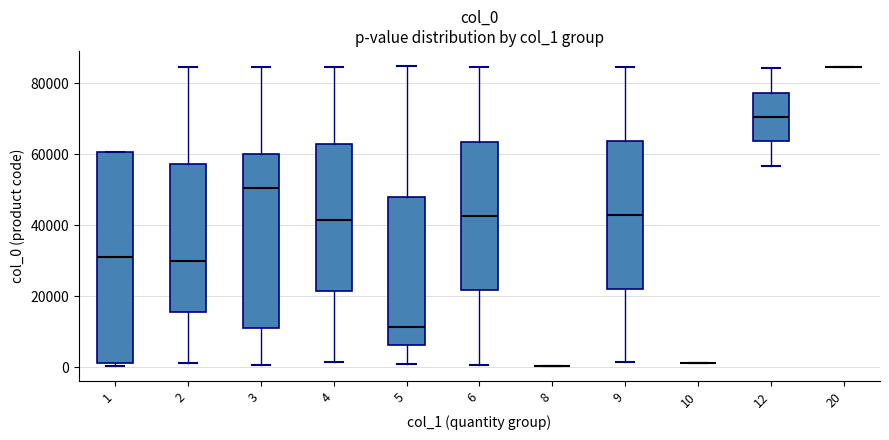

Which box is the tallest, from its lower edge to its upper edge?

1